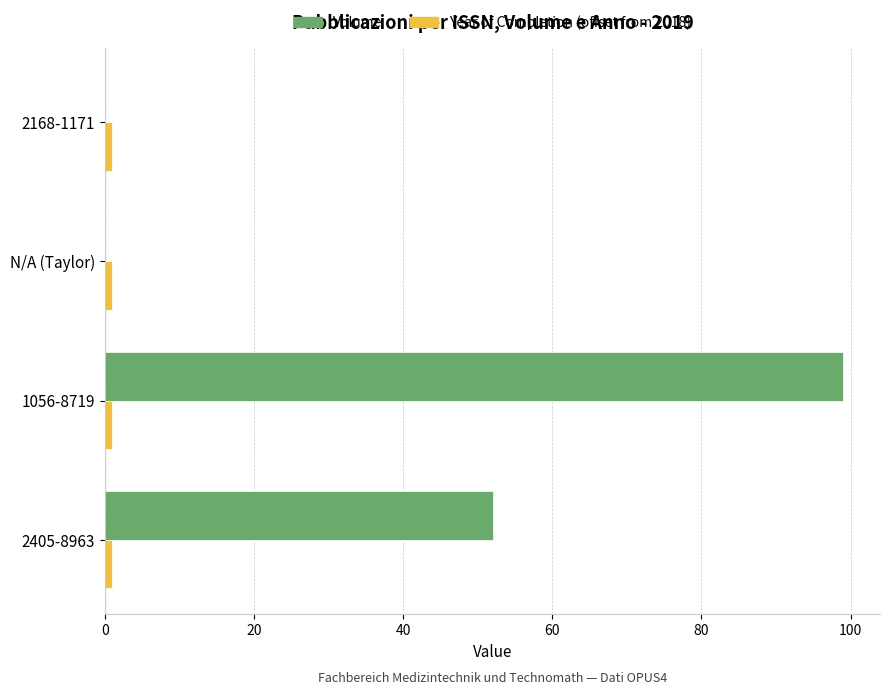

At which category is the sum across all series the highest?

1056-8719